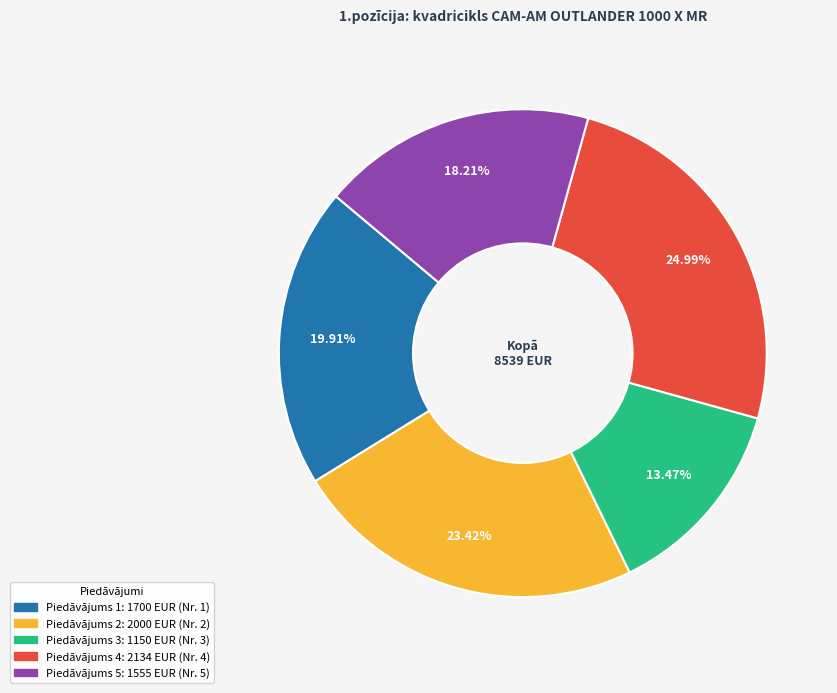

Does any single category account for the majority?

No